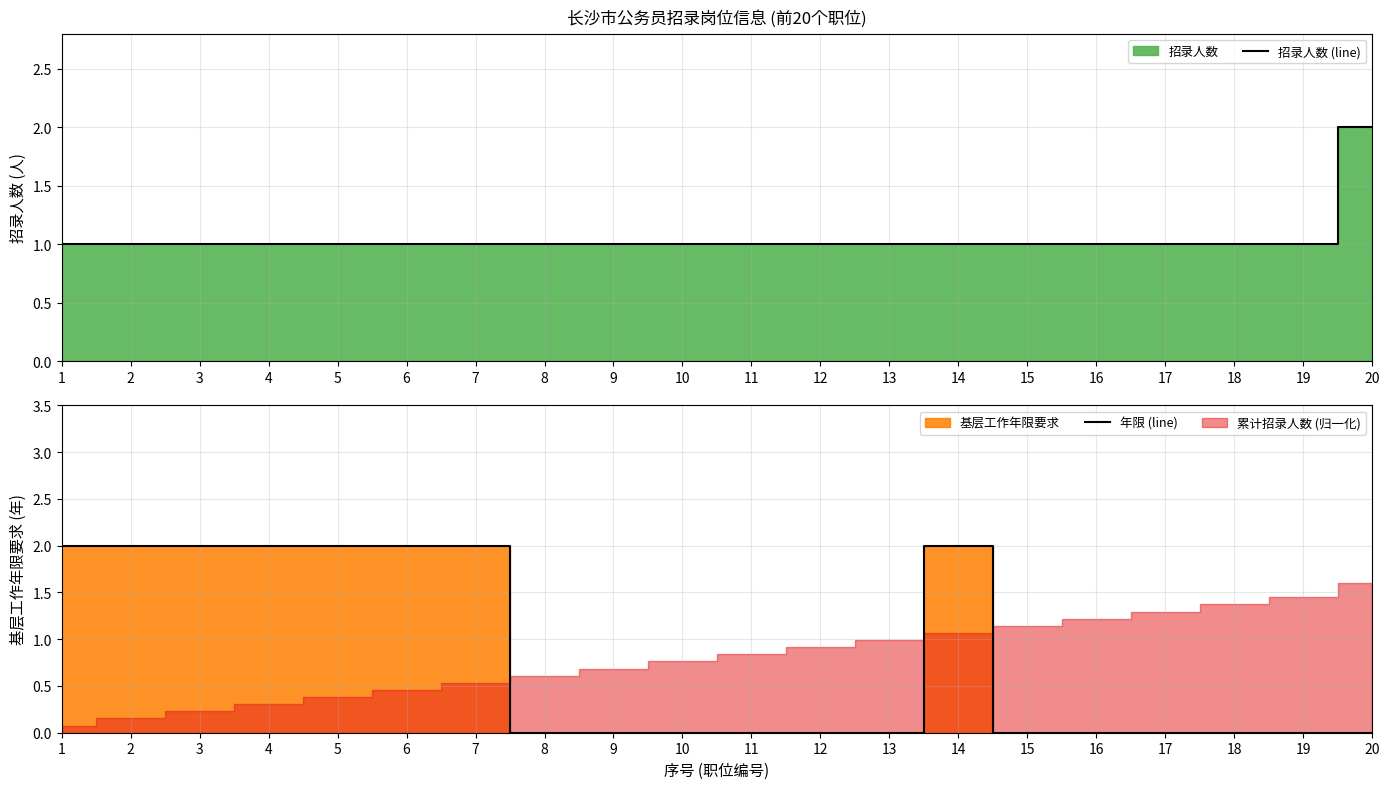

How many categories are shown in the chart?

20